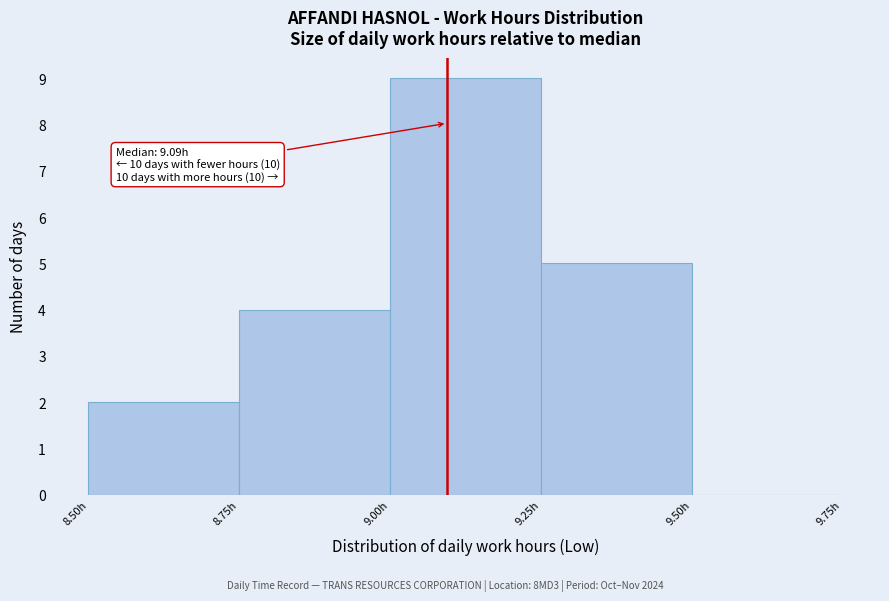

Which range on the x-axis has the tallest bar?

9.00 to 9.25